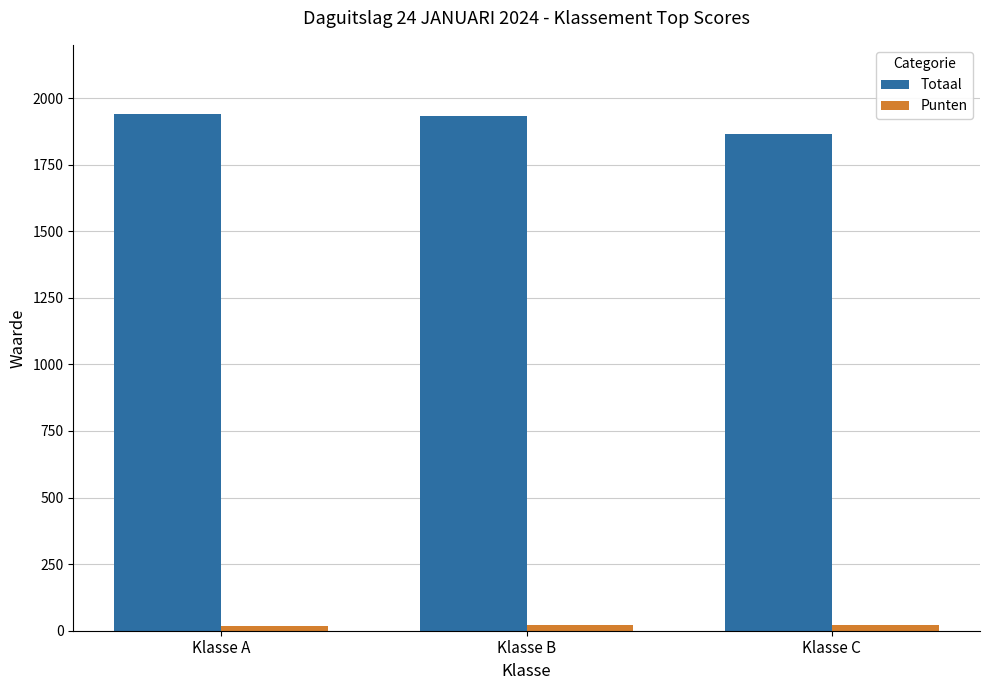

The Totaal series shows 1866 at Klasse C. True or false?

True